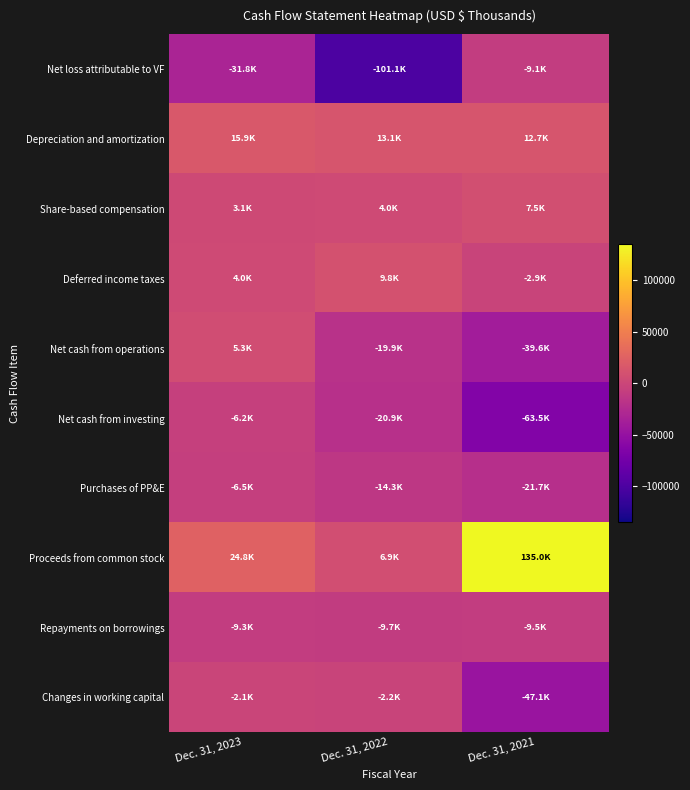

At Dec. 31, 2023, list the series in order from largest to smallest.

Proceeds from common stock, Depreciation and amortization, Net cash from operations, Deferred income taxes, Share-based compensation, Changes in working capital, Net cash from investing, Purchases of PP&E, Repayments on borrowings, Net loss attributable to VF